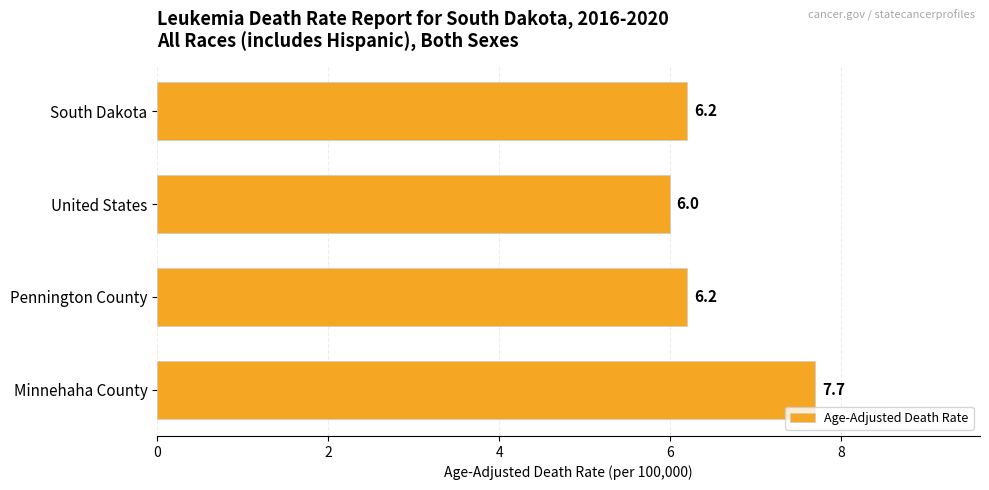

Reading top to bottom, list all the values displayed in this chart.

6.2	6.0	6.2	7.7